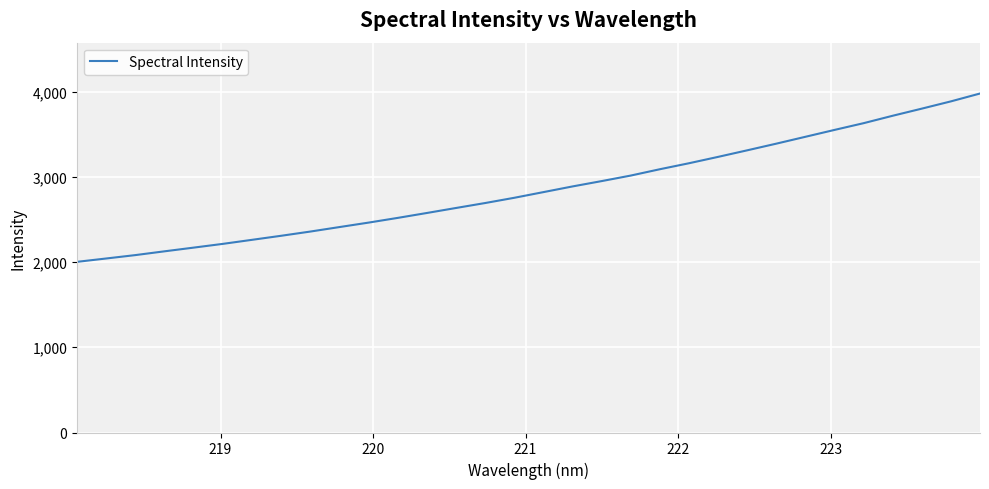

What is the maximum value shown in the chart?

3978.1